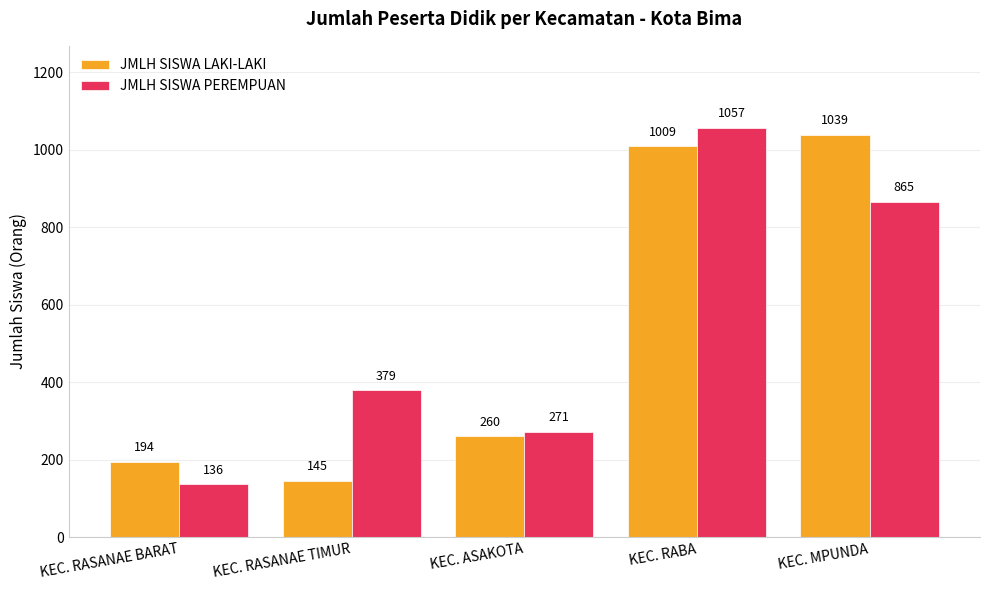

Which category has the highest value in the JMLH SISWA PEREMPUAN series?

KEC. RABA